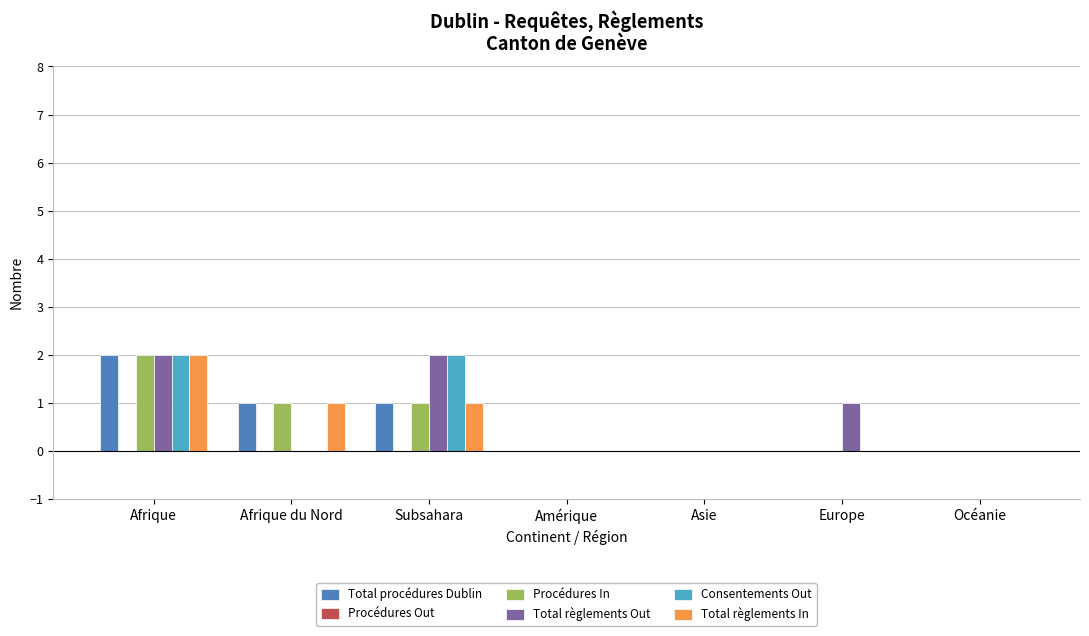

Is it true that Consentements Out equals 1 at Amérique?

False